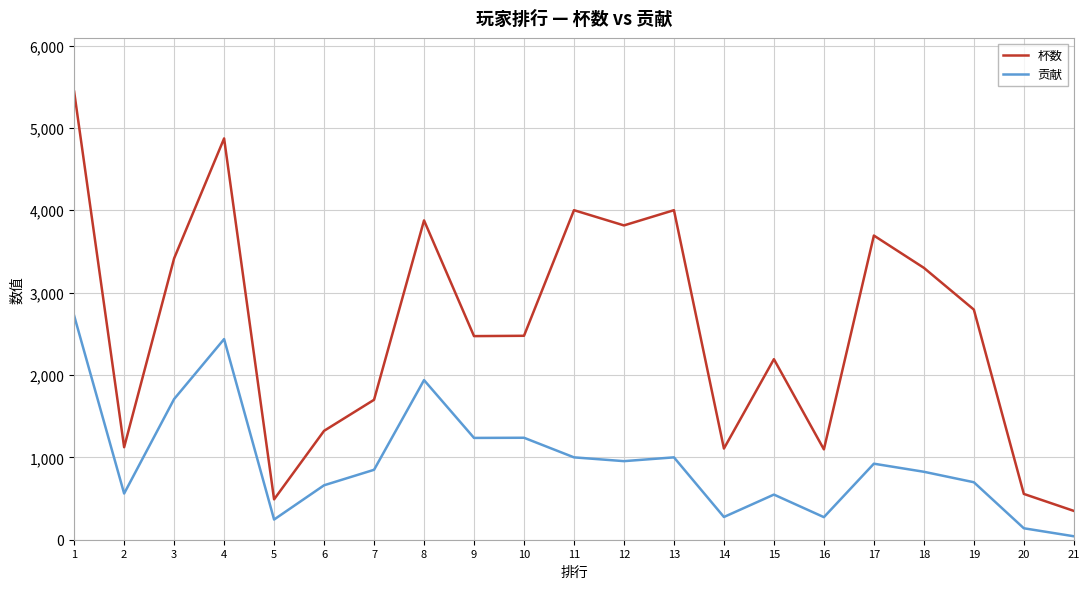

Which series has the largest total across all categories?

杯数